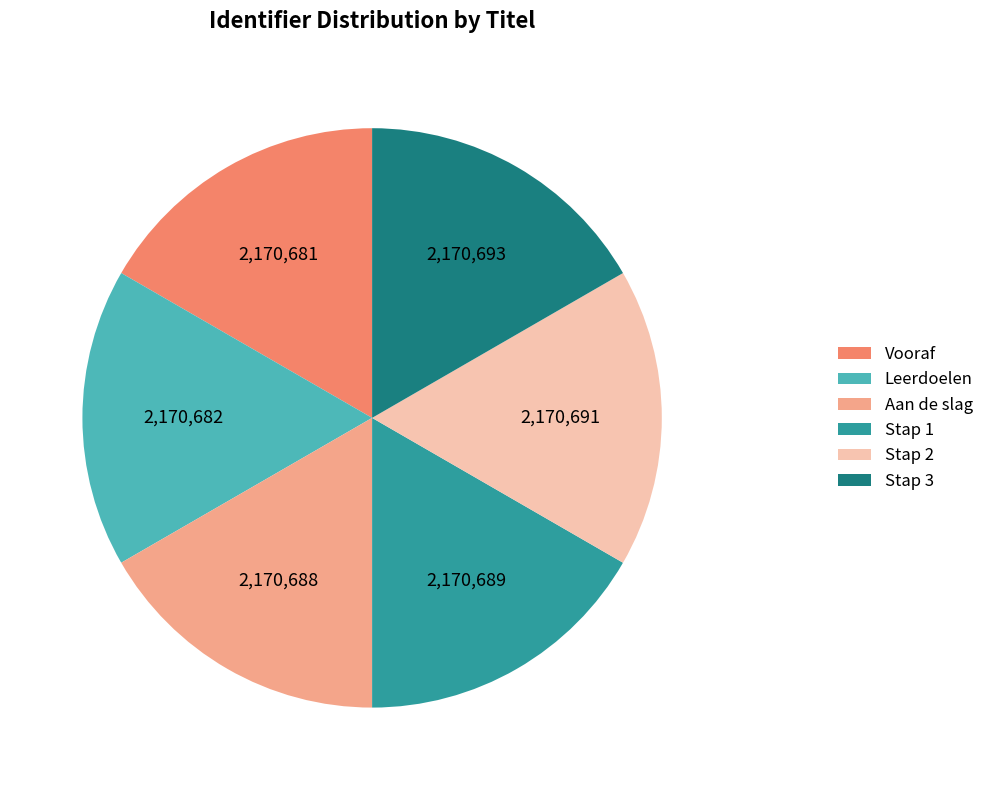

How many segments does this pie chart have?

6